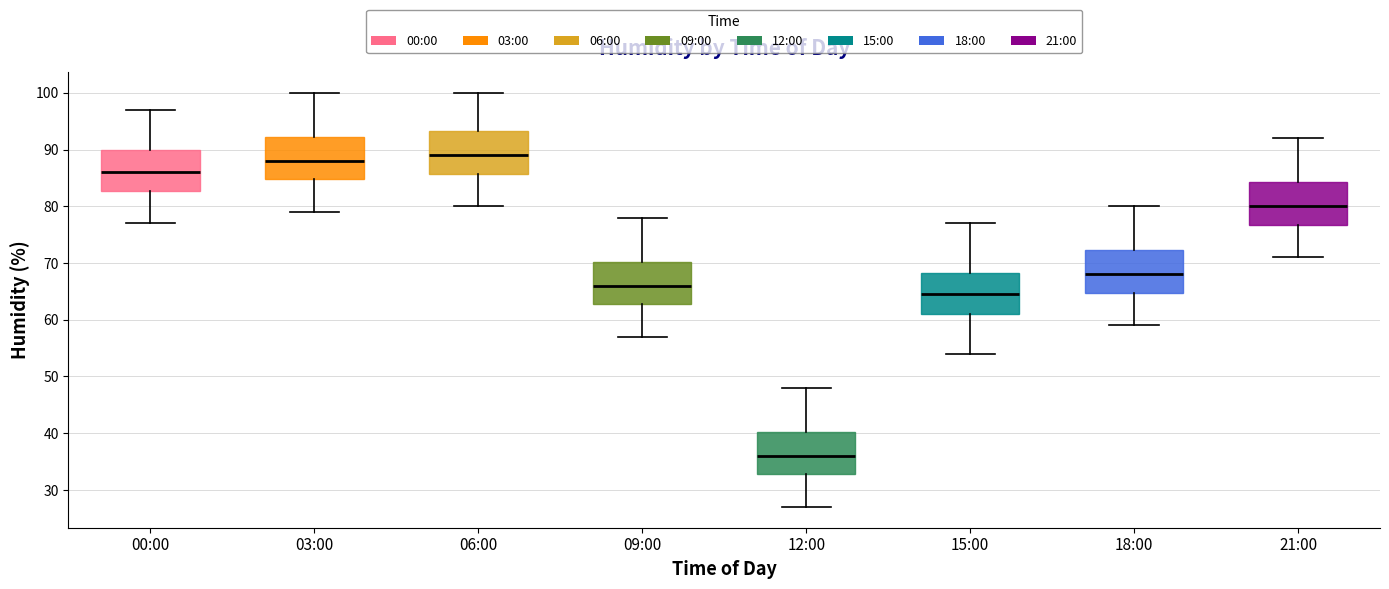

Where is the lower edge of the box for 18:00 on the y-axis? The values are not printed on the chart, so give them approximately, as read against the axis.

65